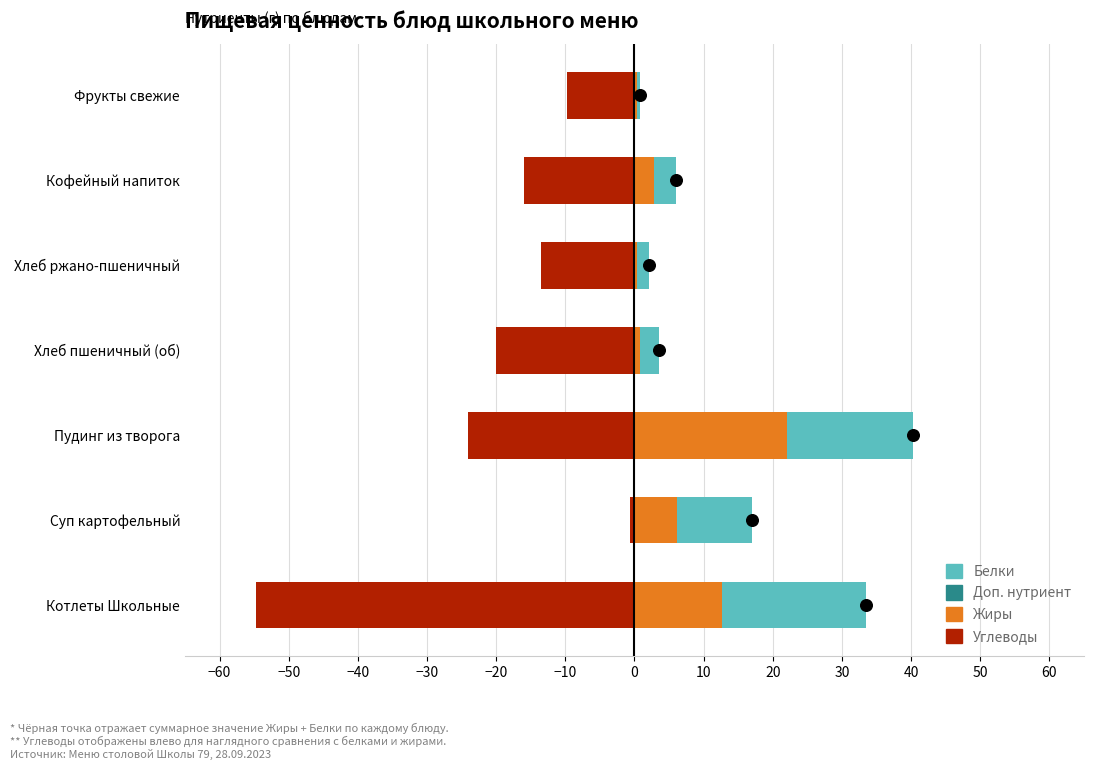

Which series has the largest Y range (max minus min)?

Углеводы